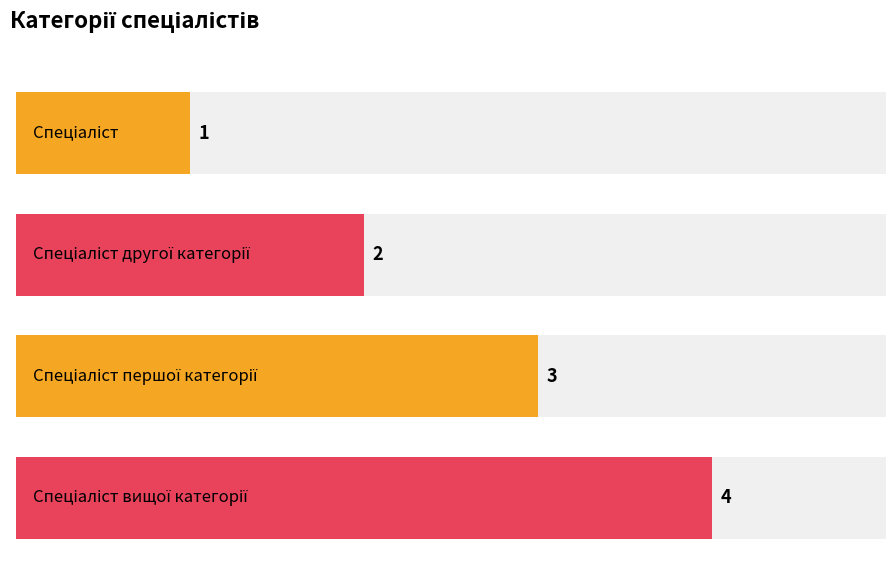

What is the change in value from Спеціаліст to Спеціаліст другої категорії?

+1